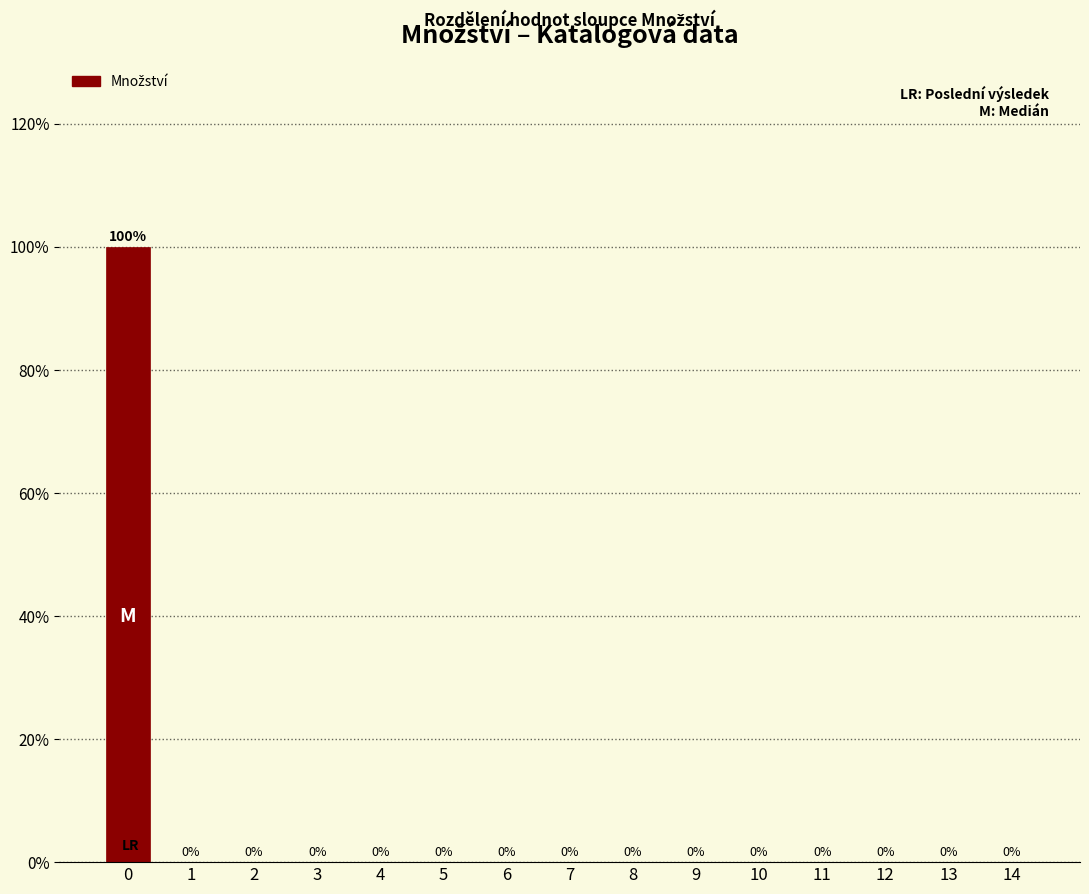

Reading right to left, list all the values displayed in this chart.

14=0	13=0	12=0	11=0	10=0	9=0	8=0	7=0	6=0	5=0	4=0	3=0	2=0	1=0	0=100